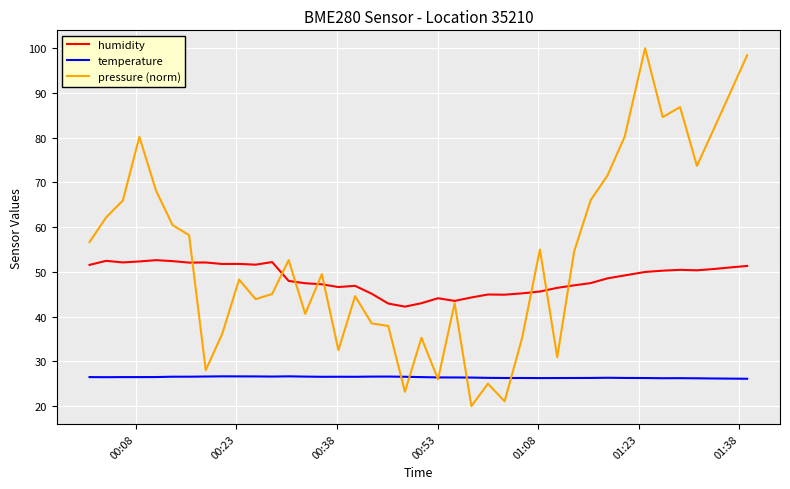

After their last crossing, which series has the higher values: pressure (norm) or temperature?

pressure (norm)